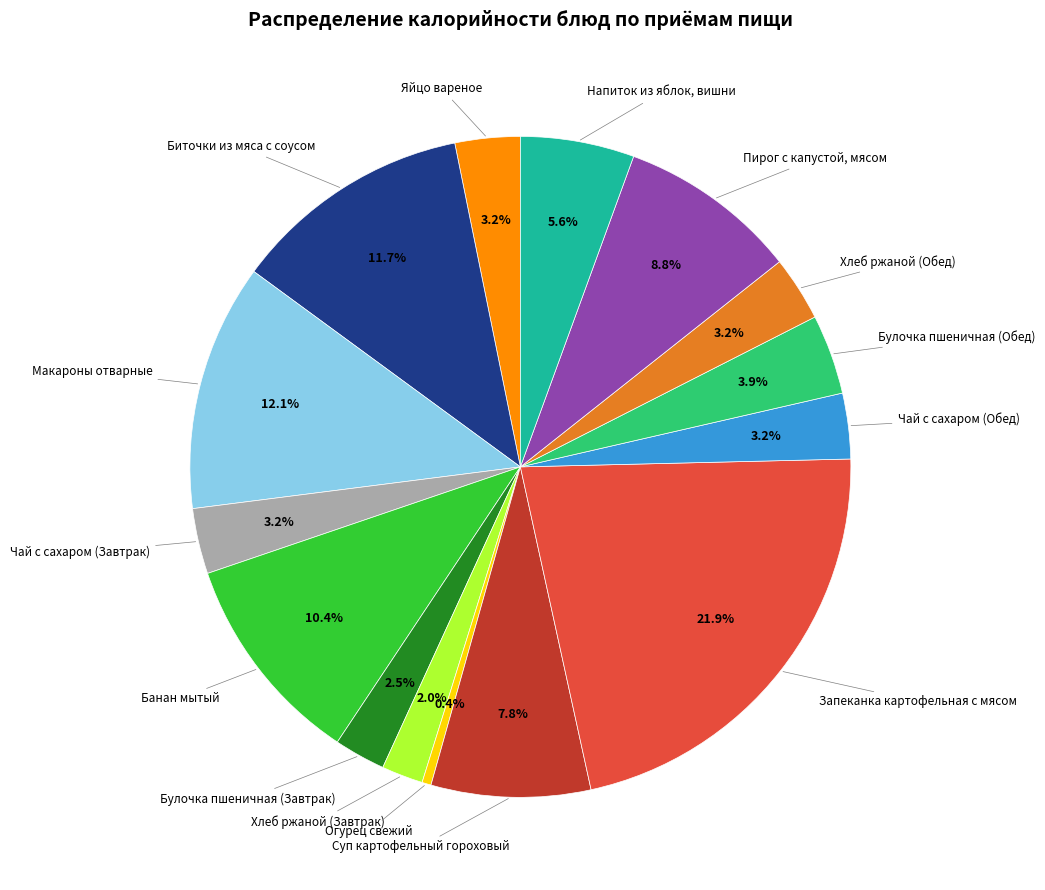

Does any single category account for the majority?

No